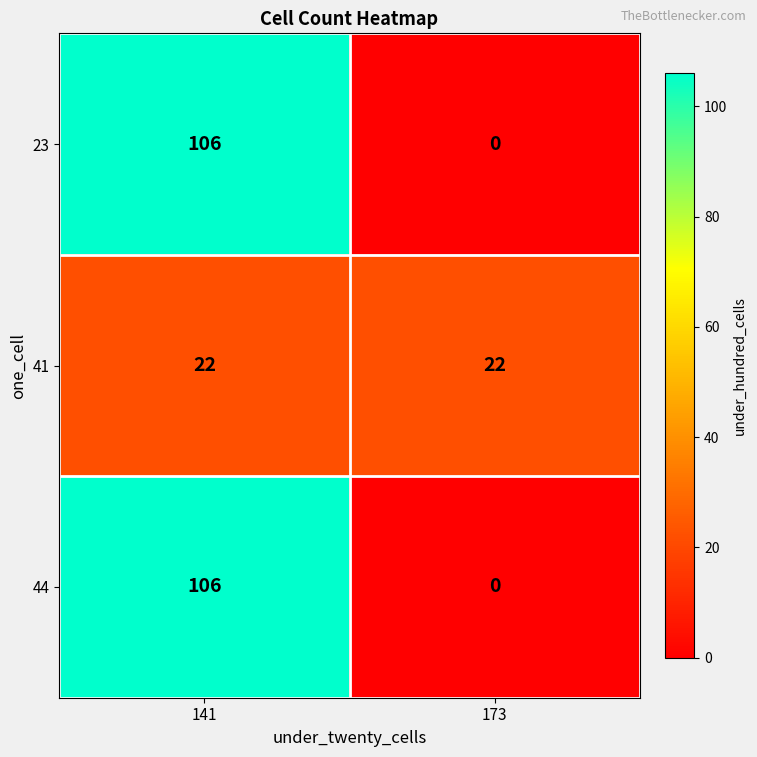

Is it true that 44 equals 106 at 141?

True